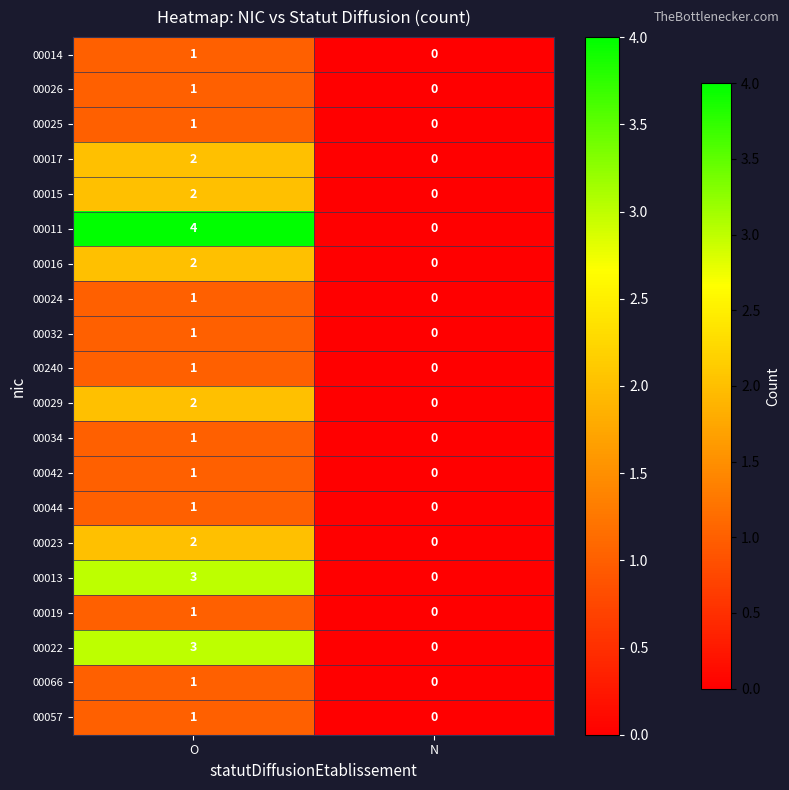

Between O and N, which series saw the biggest shift?

00011